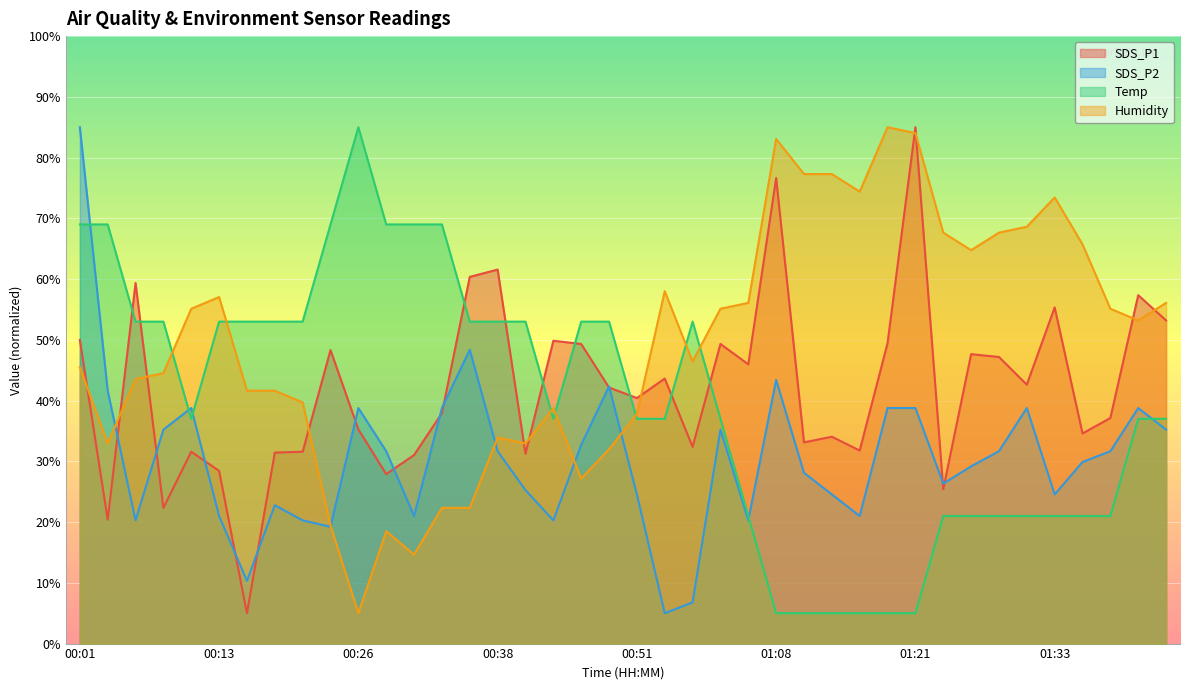

True or false: Temp has a value of 130.4 at 00:26.

False